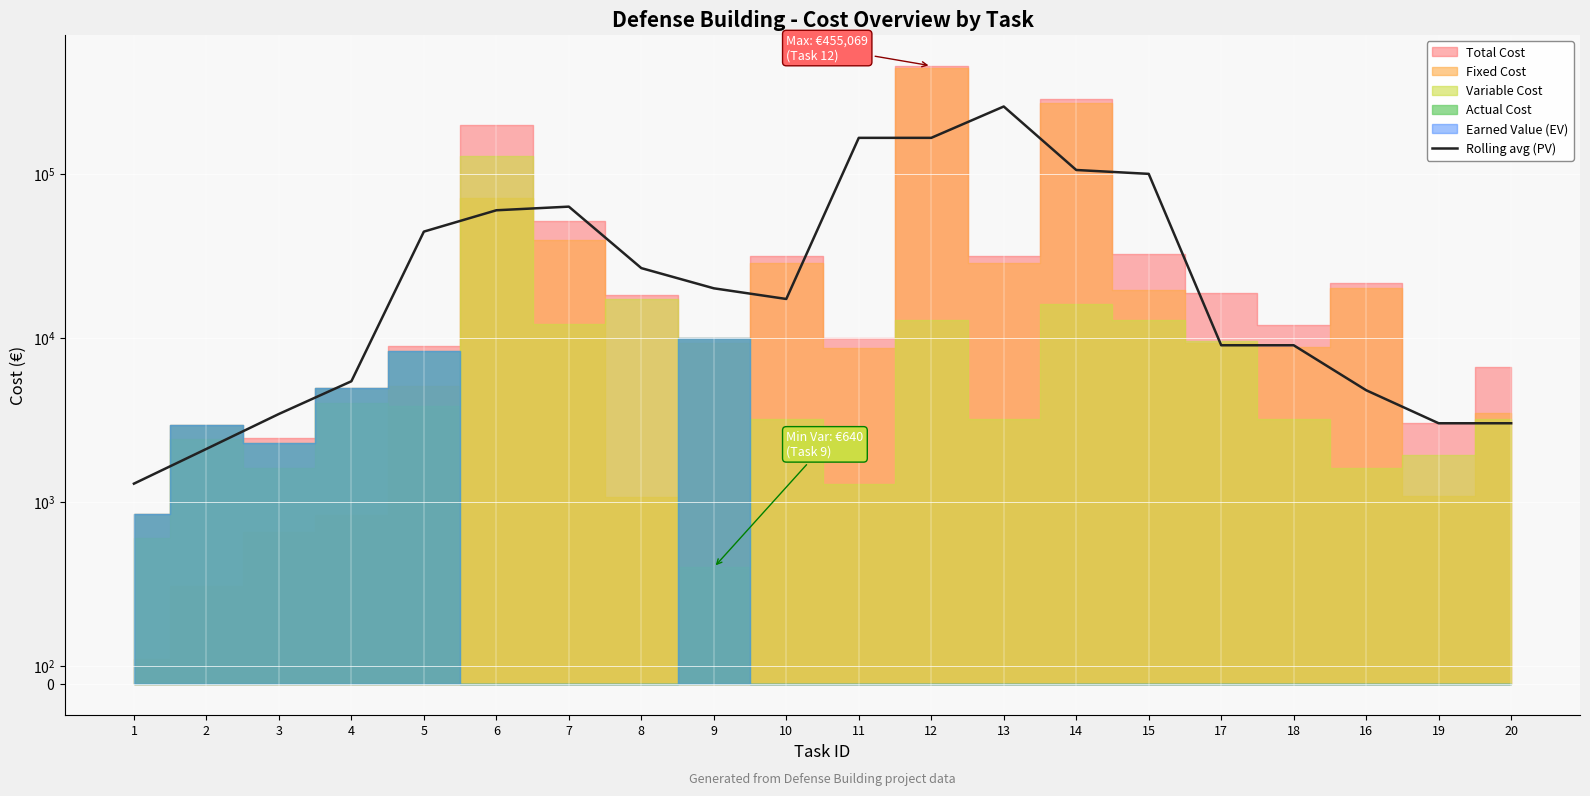

The value at 10 is 22856.3. True or false?

False